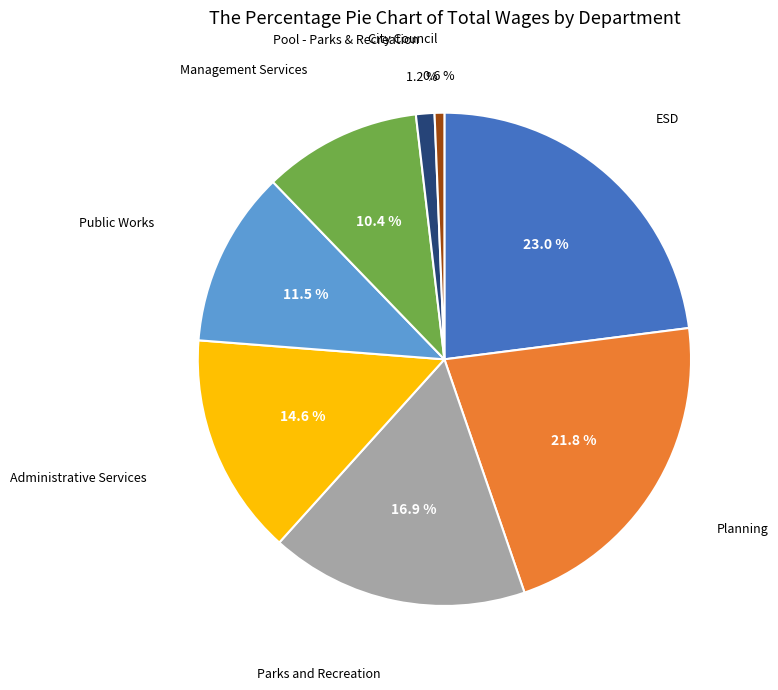

To the nearest percent, what is the difference between the ESD and Planning slice percentages?

1%